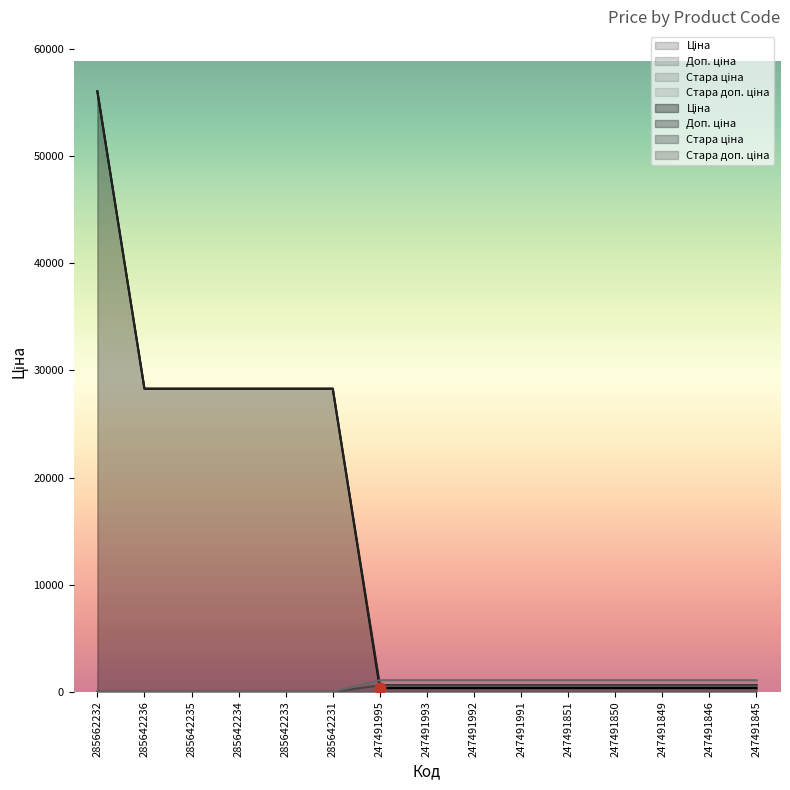

Which series reaches the maximum Y coordinate?

Ціна